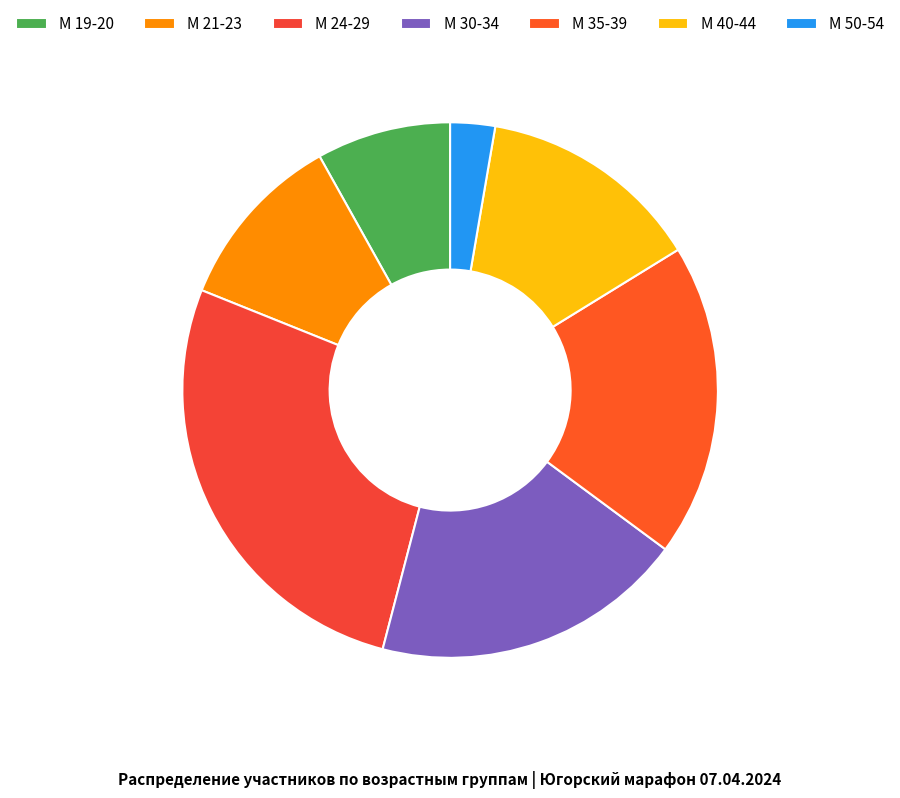

How many segments does this pie chart have?

7